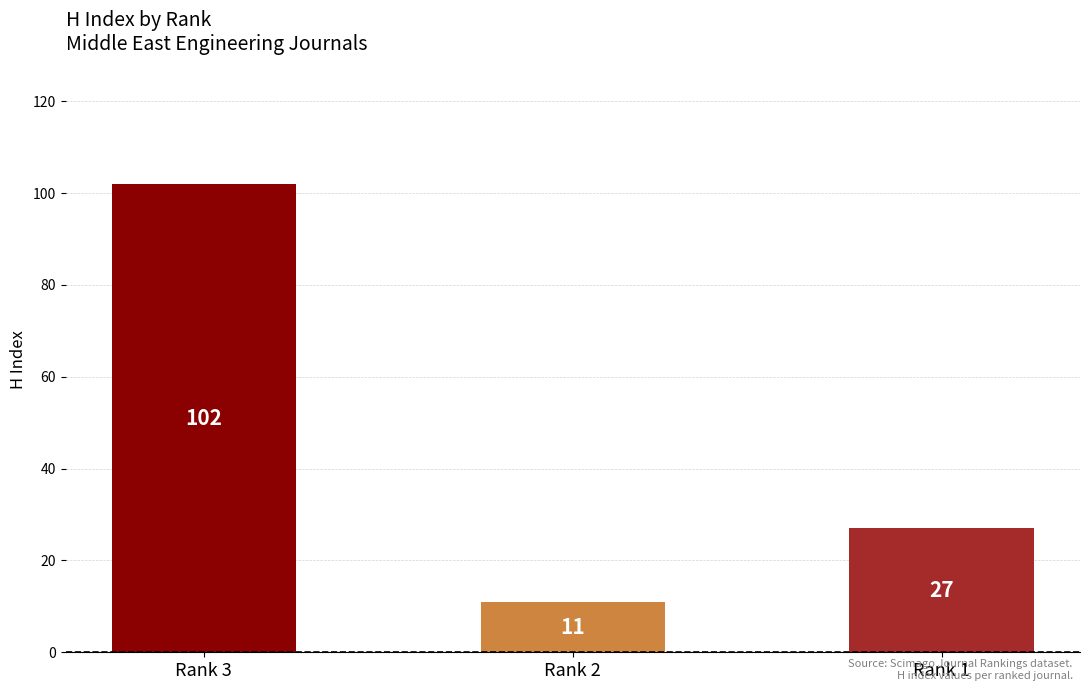

True or false: the data shows 15 at Rank 2.

False